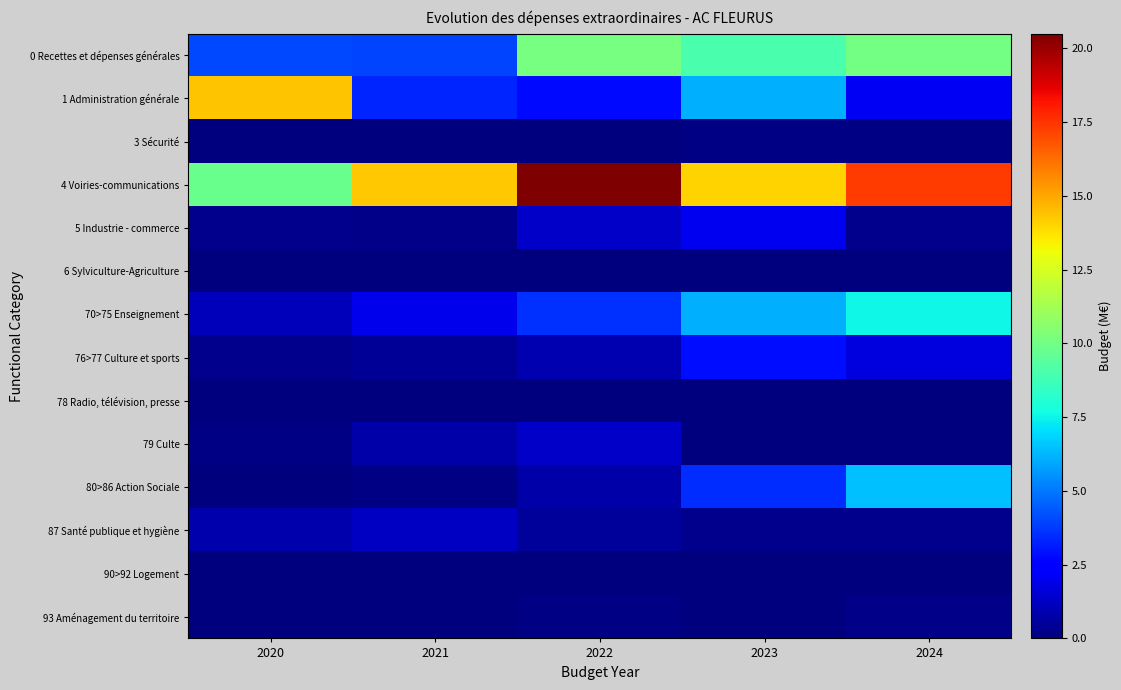

How many series are shown in this chart?

14